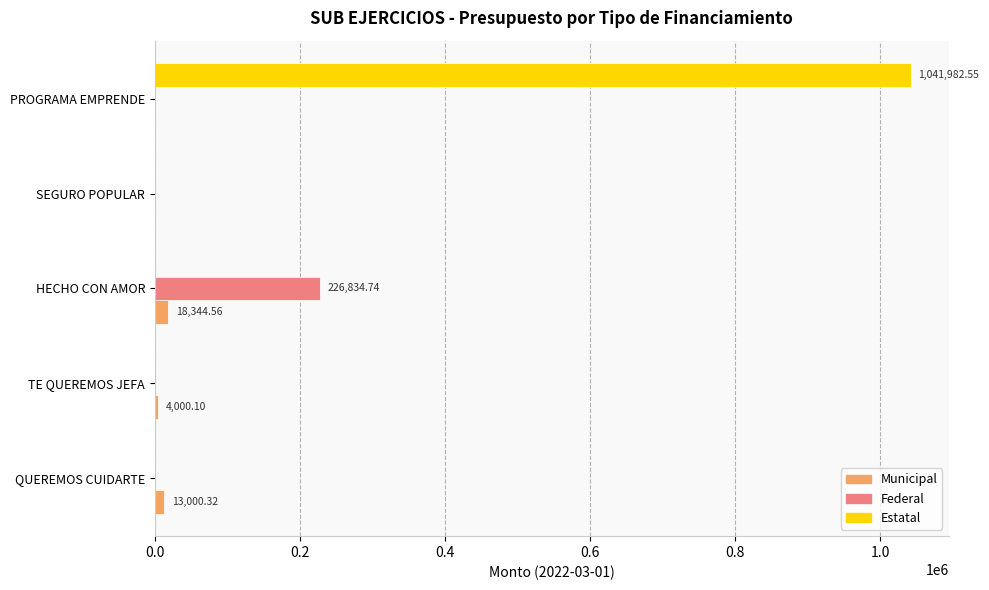

Which series has the largest total across all categories?

Estatal